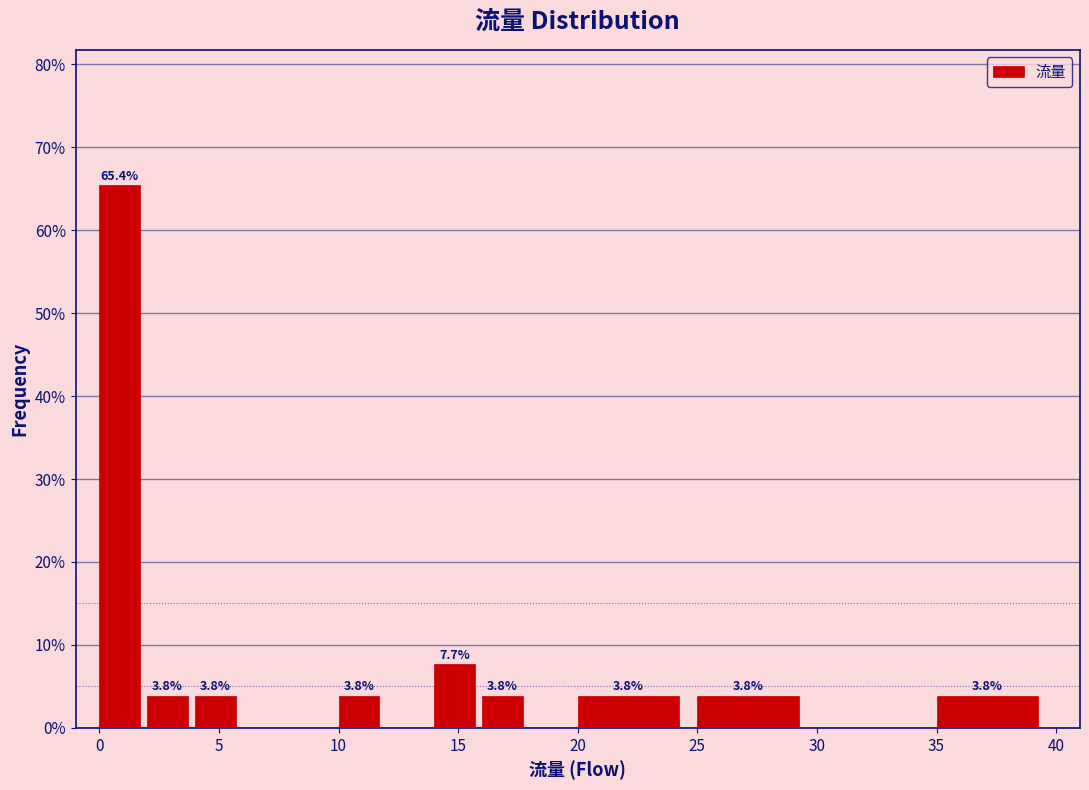

Which range on the x-axis has the tallest bar?

0 to 2